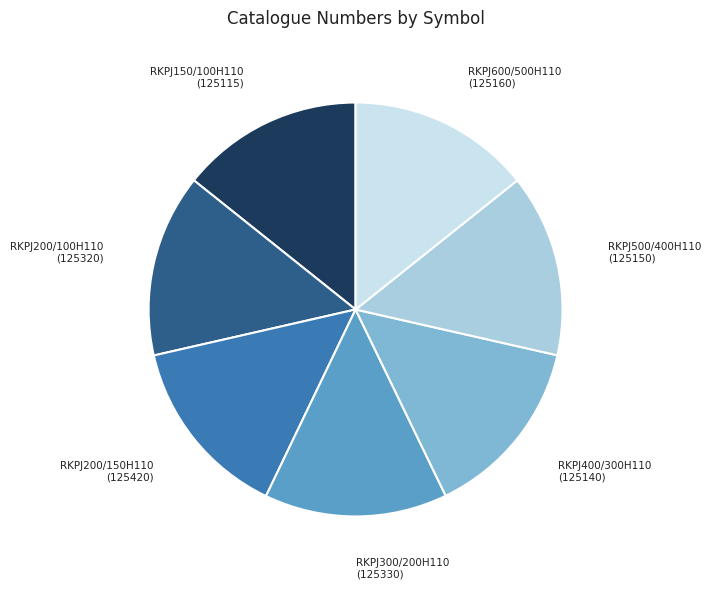

True or false: RKPJ600/500H110 (125160) accounts for 14% of the total.

True